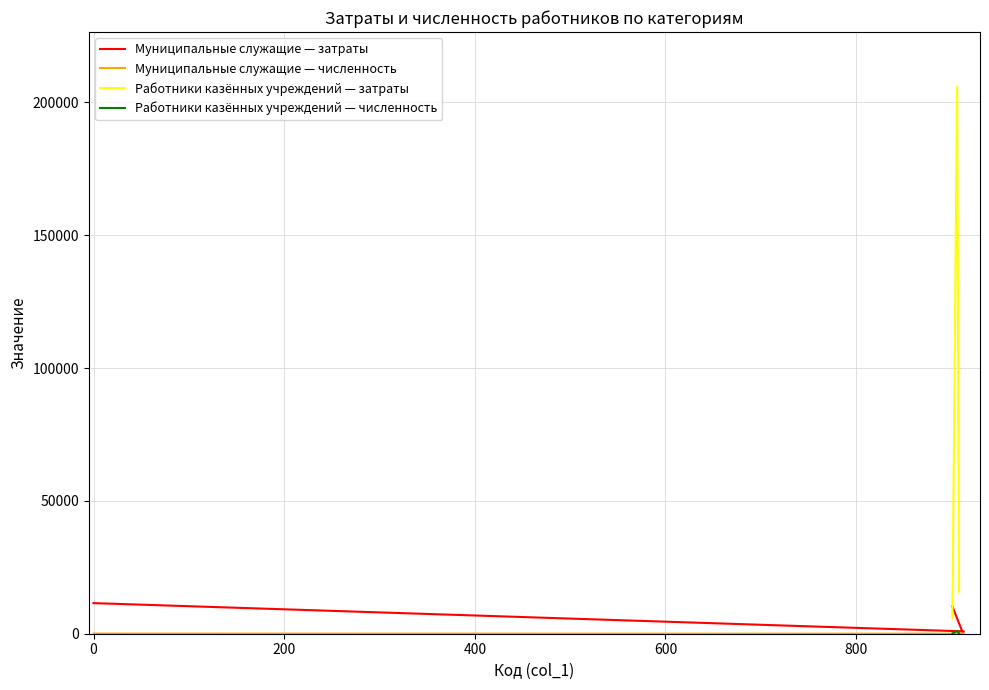

At 908, list the series in order from largest to smallest.

Затраты (col_3), Численность (col_2)